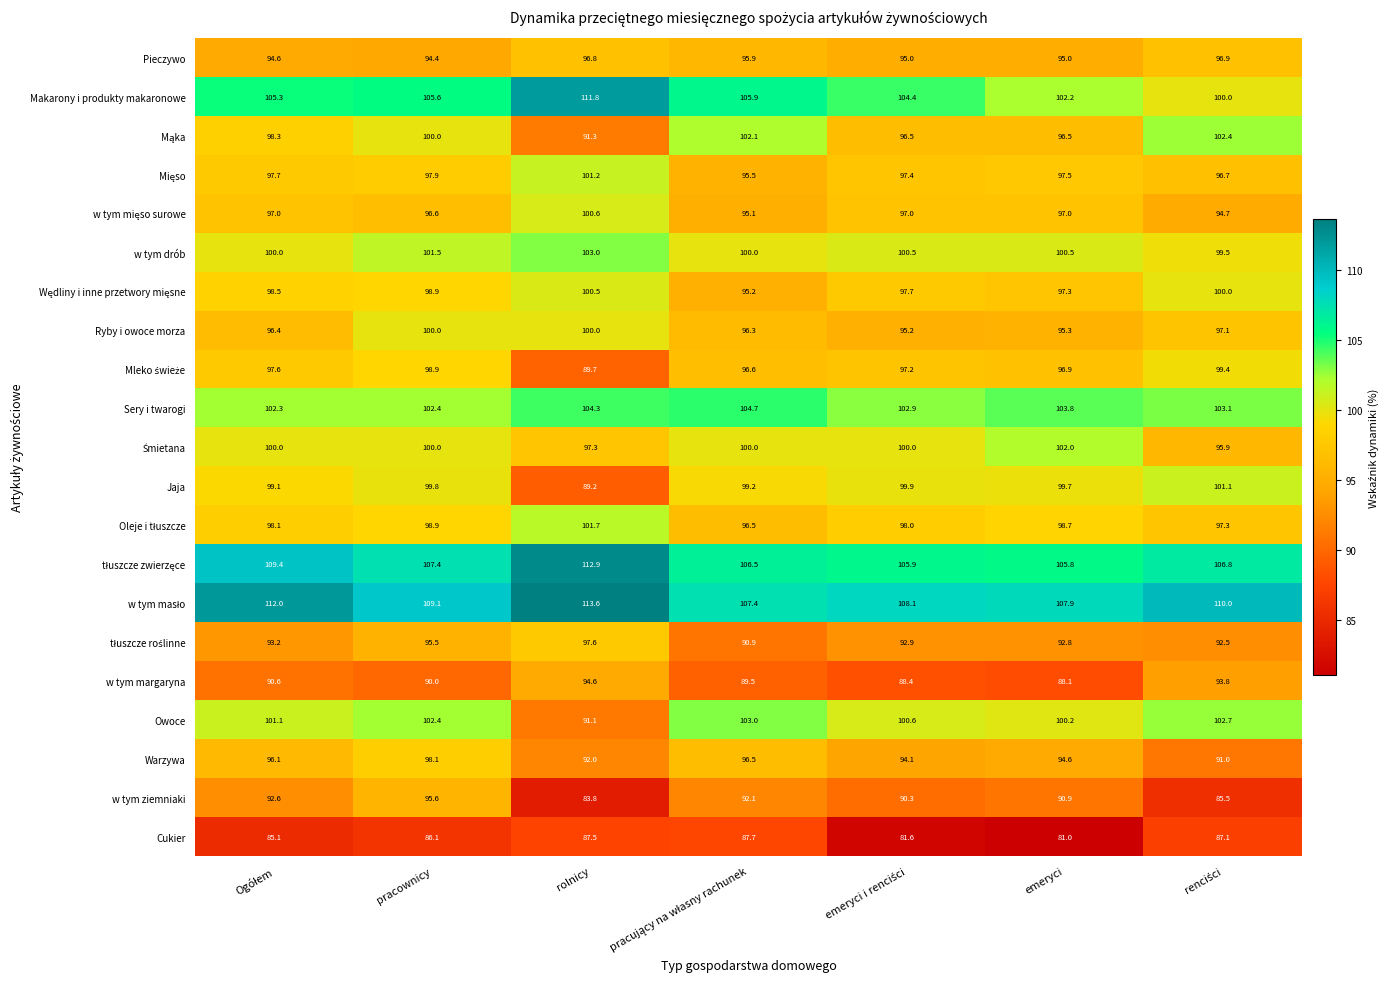

What is the total value across all series at emeryci?

2043.7